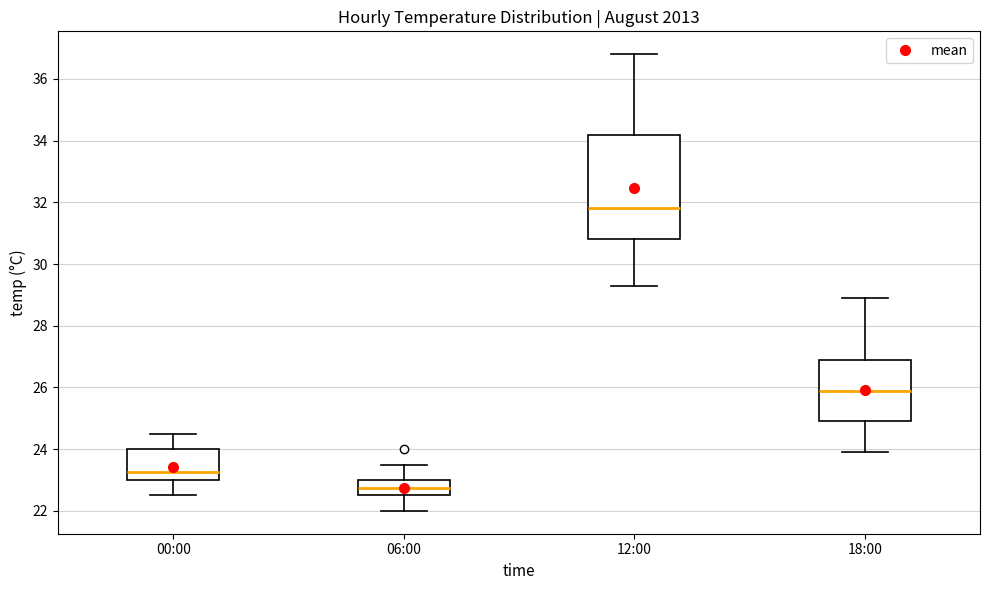

Reading left to right, read every box against the y-axis: the position of its median line, the range the box covers, and the ends of its whiskers. The values are not printed on the chart, so give them approximately, as read against the axis.

00:00: median 23.2, box 23.0 to 24.0, whiskers 22.6 to 24.6
06:00: median 22.8, box 22.6 to 23.0, whiskers 22.0 to 23.6
12:00: median 31.8, box 30.8 to 34.2, whiskers 29.4 to 36.8
18:00: median 26.0, box 25.0 to 27.0, whiskers 24.0 to 29.0